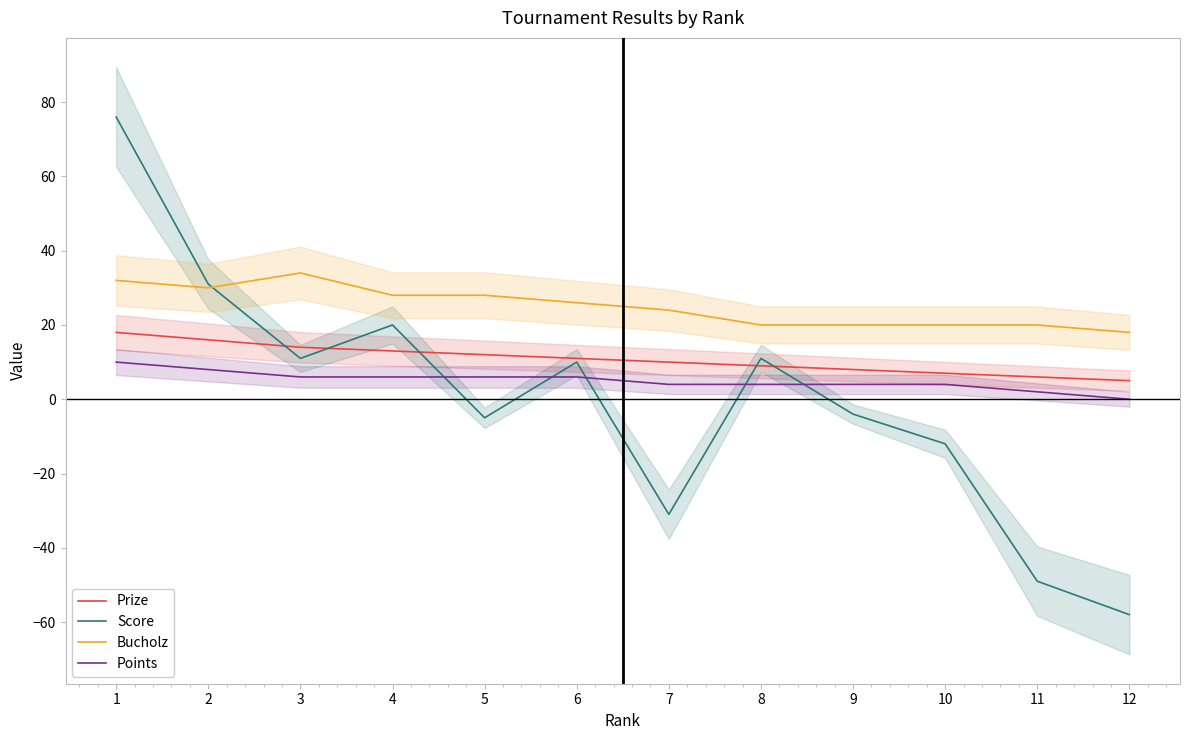

True or false: Bucholz has a value of 20 at 10.

True